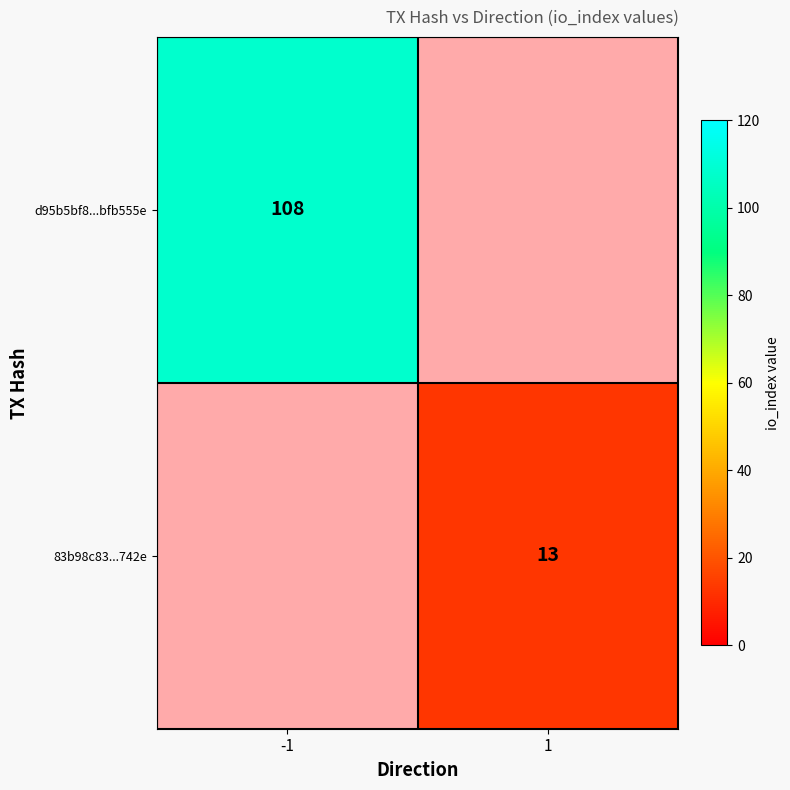

The 83b98c83...742e series shows 13 at 1. True or false?

True